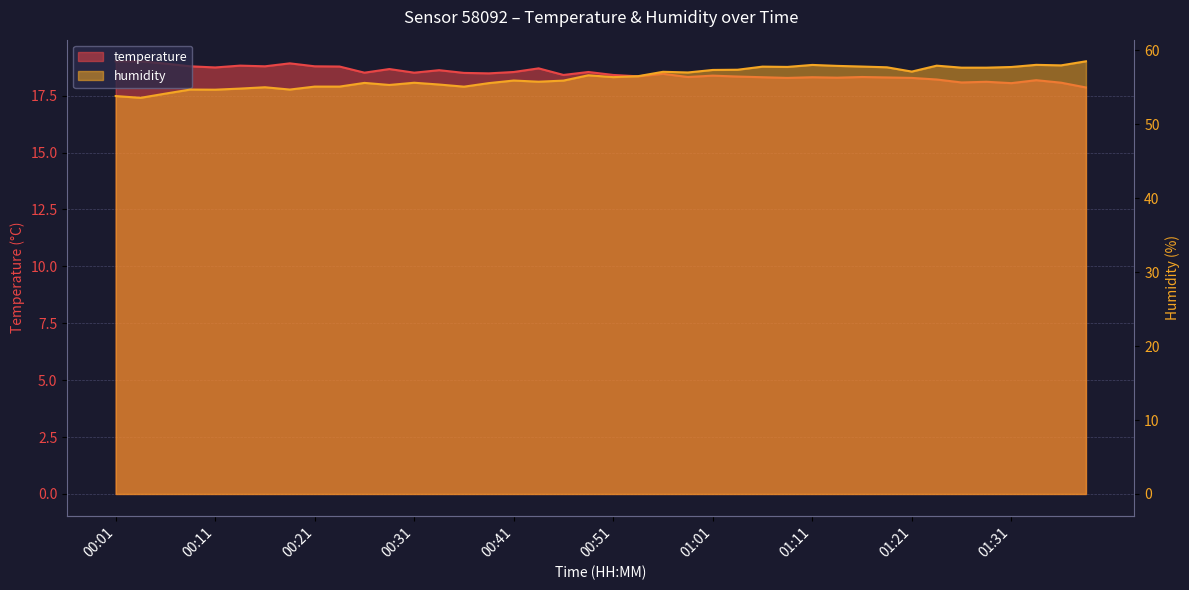

What are all the series names shown in the legend?

temperature, humidity